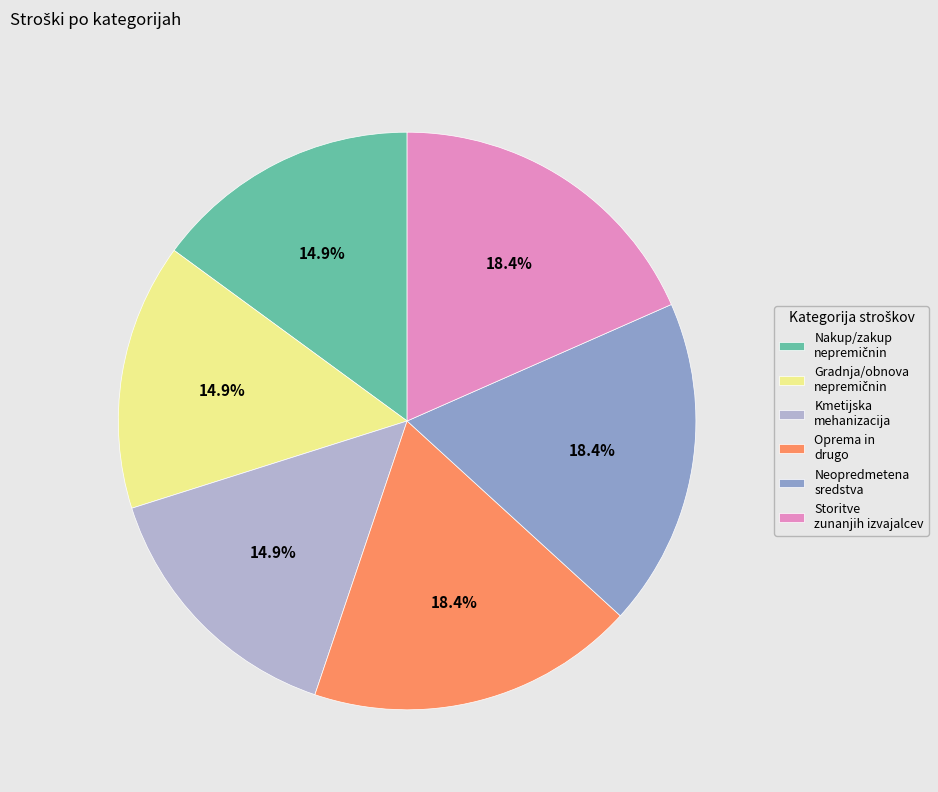

How many segments does this pie chart have?

6